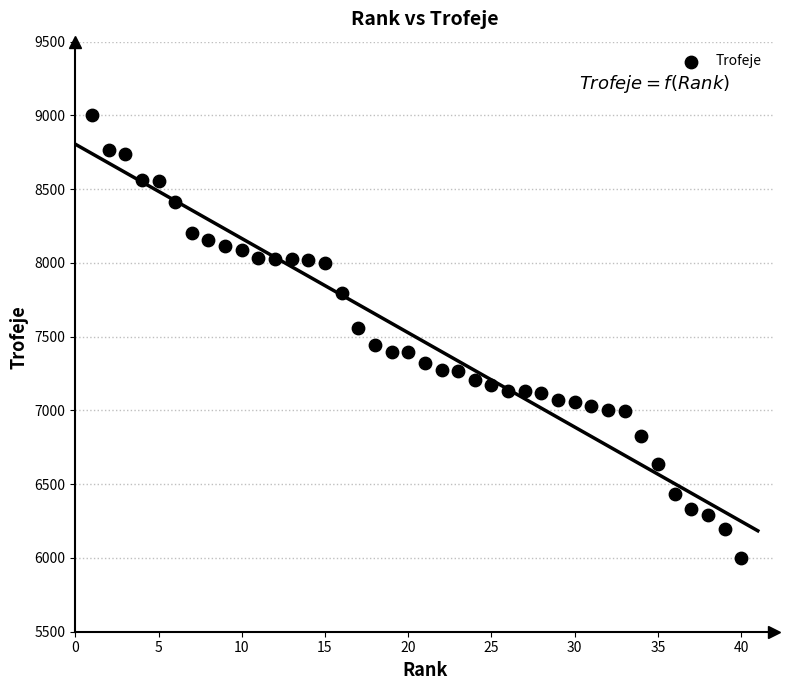

What is the range of X values (max minus min)?

39